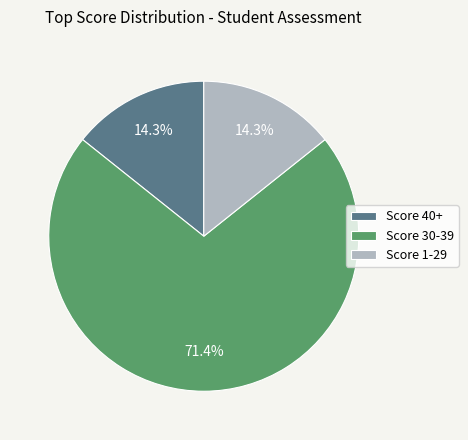

Which slice is the largest?

Score 30-39